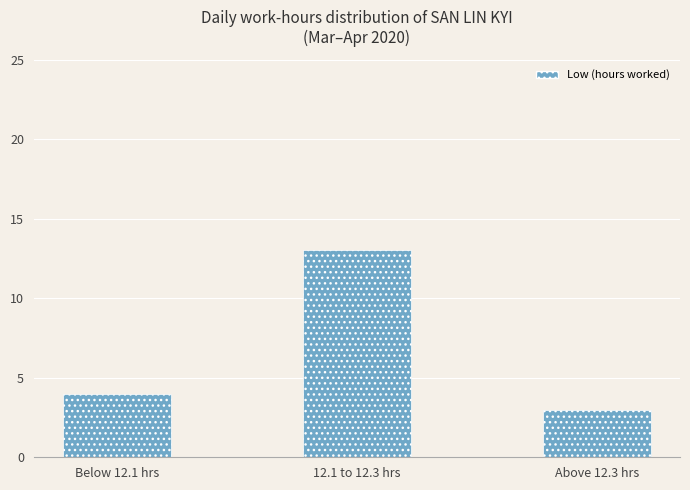

What position from the left is 12.1 to 12.3 hrs?

2